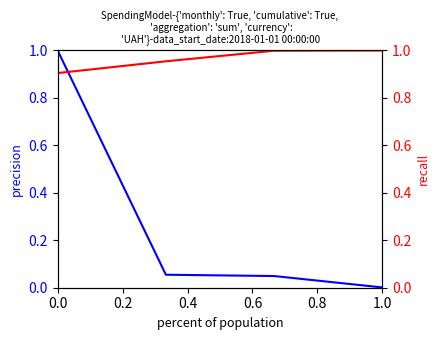

The value of СУМА (ГРН) cumulative at 0.0 is 0.6. True or false?

False